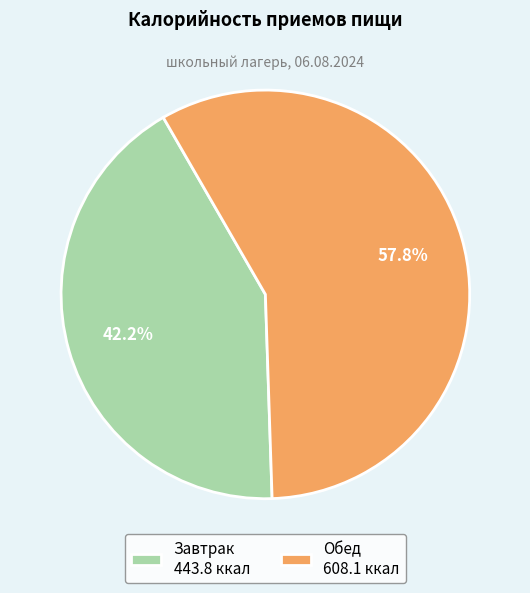

To the nearest percent, what is the average slice percentage?

50%